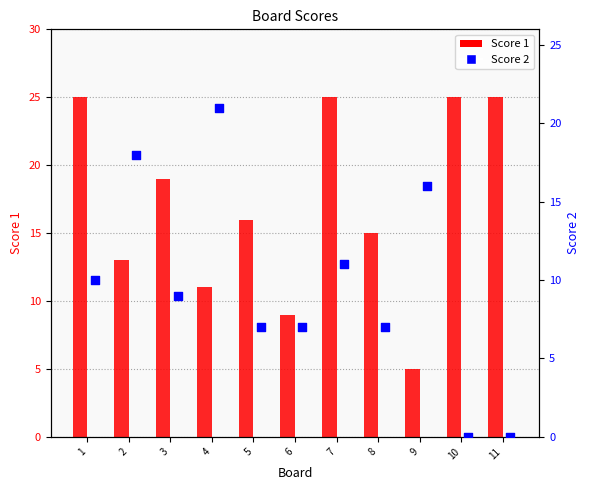

Is the value of Score 2 bar at 5 greater than the value of Score 1 at 6?

No